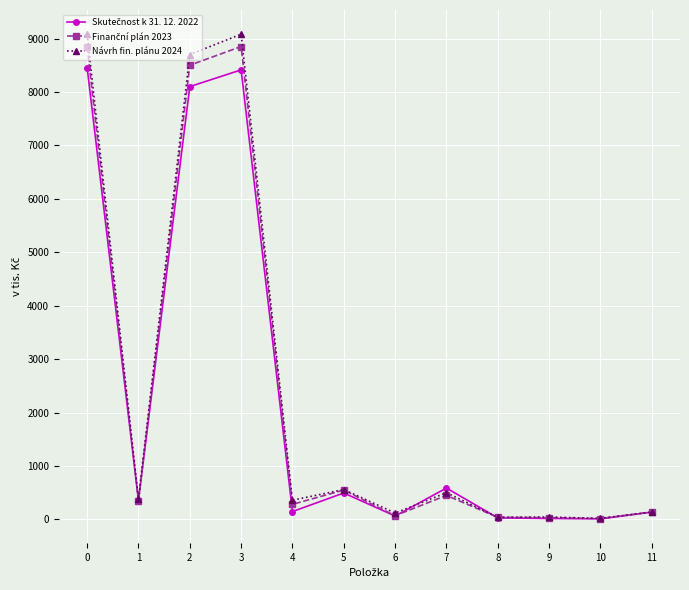

How many lines are shown in the chart?

3